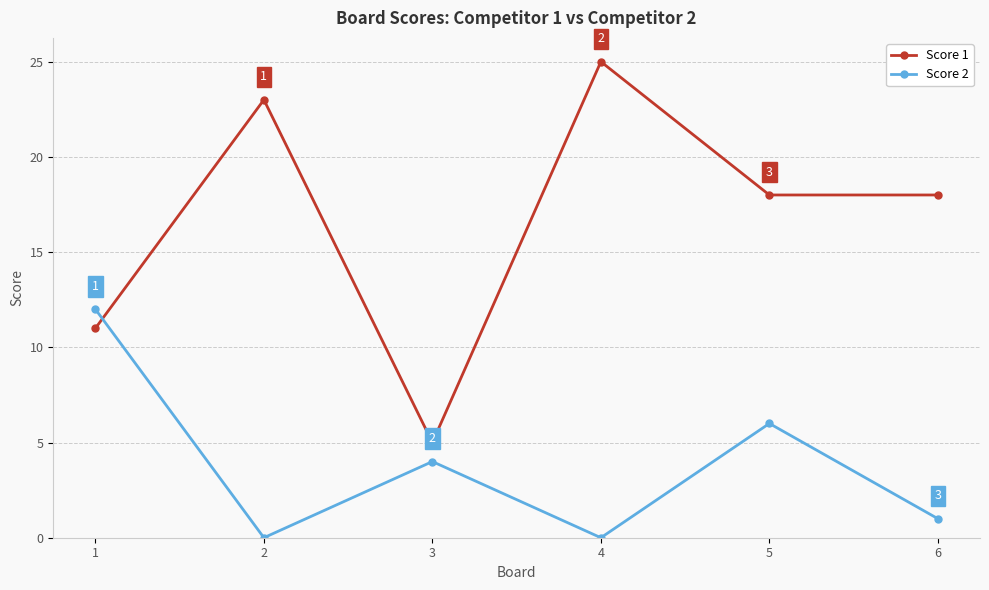

What is the average value of the Score 1 series?

17